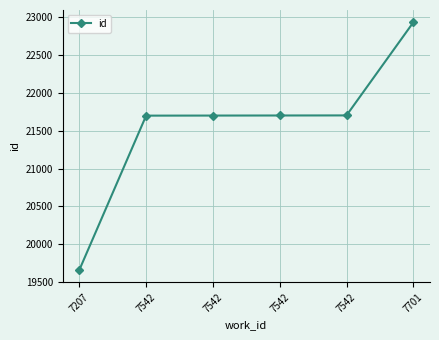

At which category does the chart reach its peak across all series?

7701